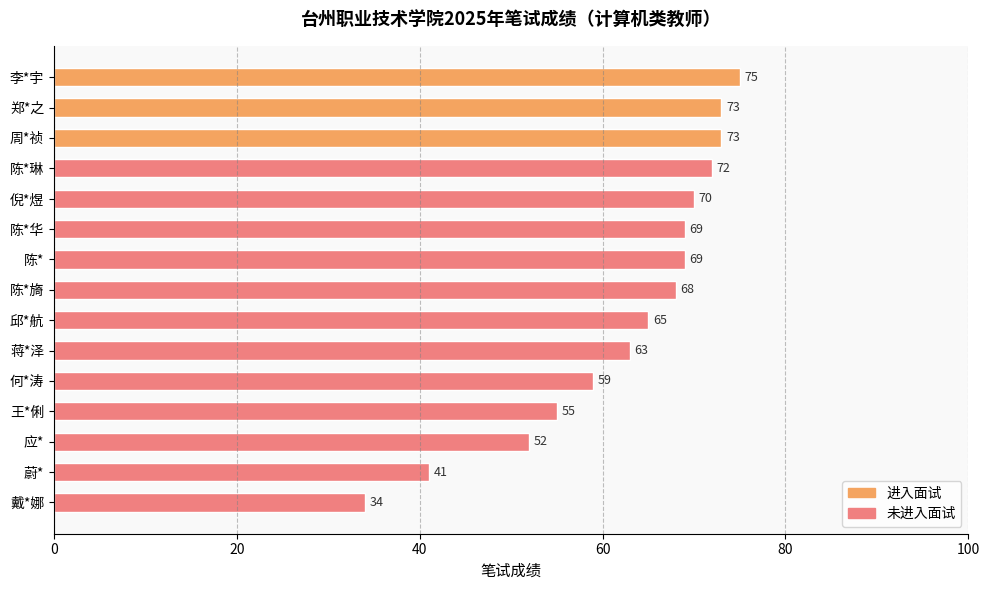

Reading bottom to top, list all the values displayed in this chart.

戴*娜=34	蔚*=41	应*=52	王*俐=55	何*涛=59	蒋*泽=63	邱*航=65	陈*旖=68	陈*=69	陈*华=69	倪*煜=70	陈*琳=72	周*祯=73	郑*之=73	李*宇=75